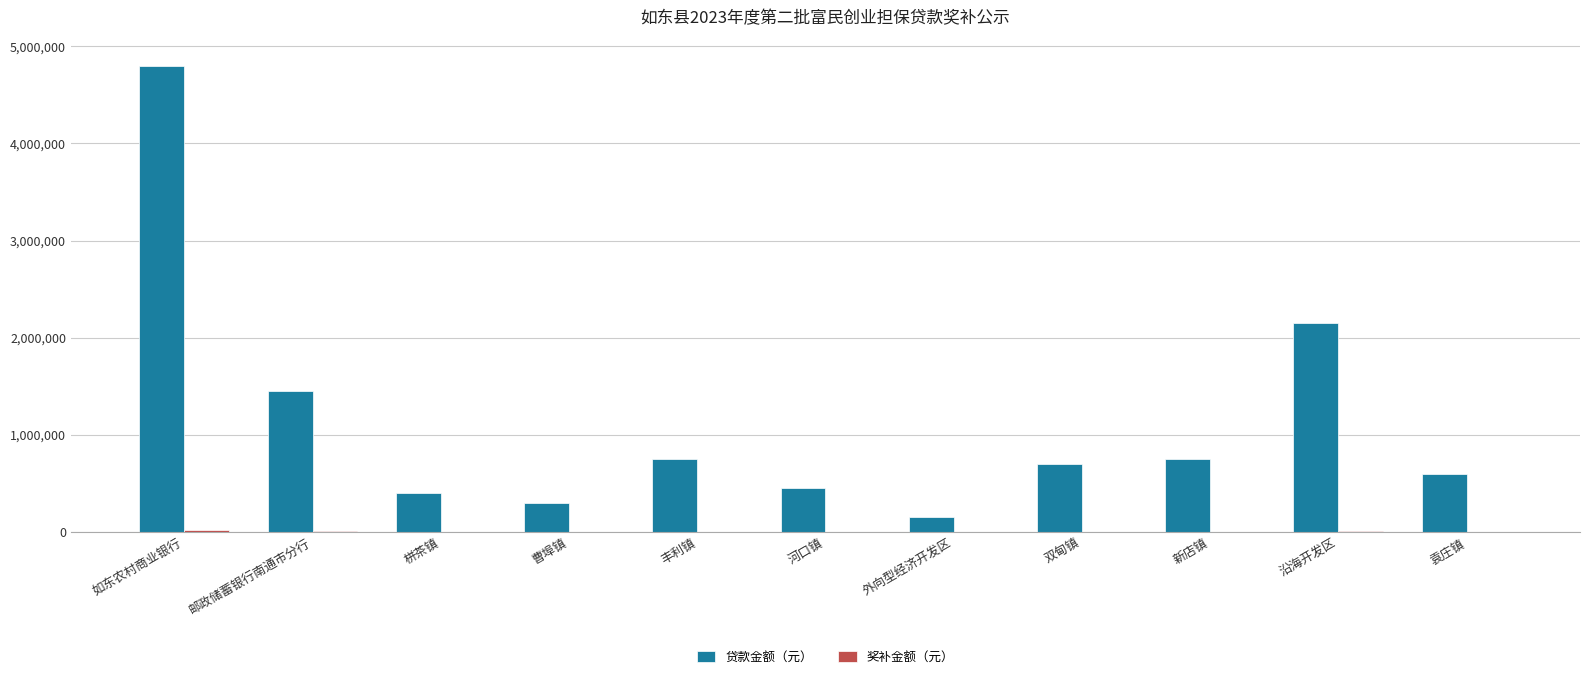

The value of 贷款金额（元） at 沿海开发区 is 639252. True or false?

False